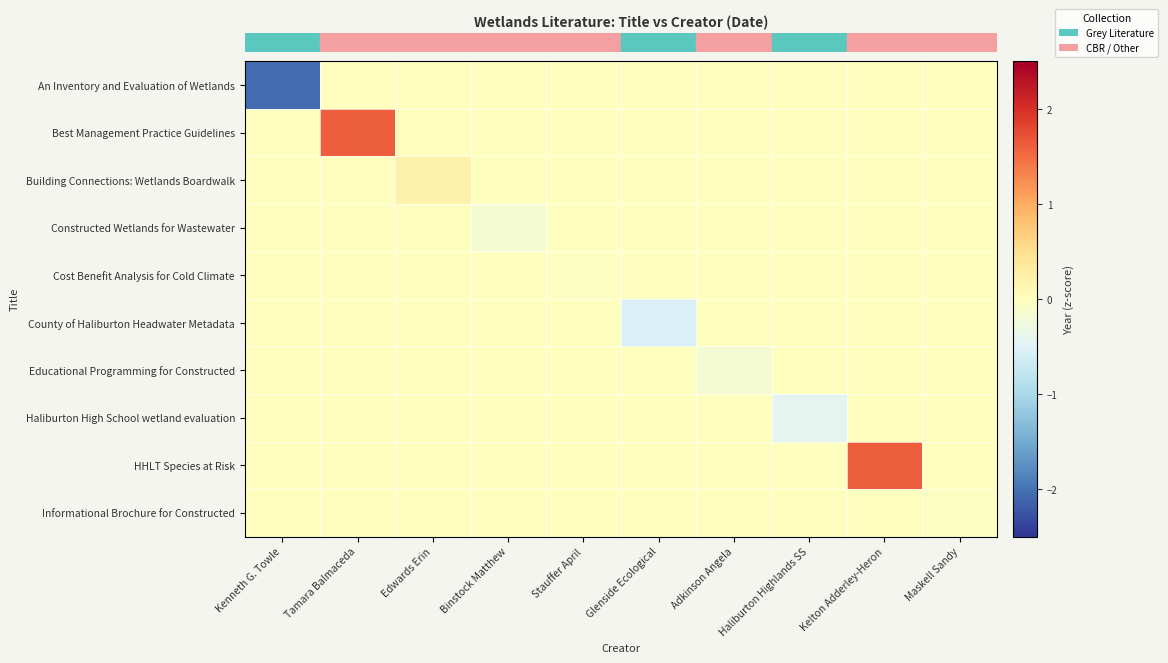

Which series has the largest total across all categories?

row_1